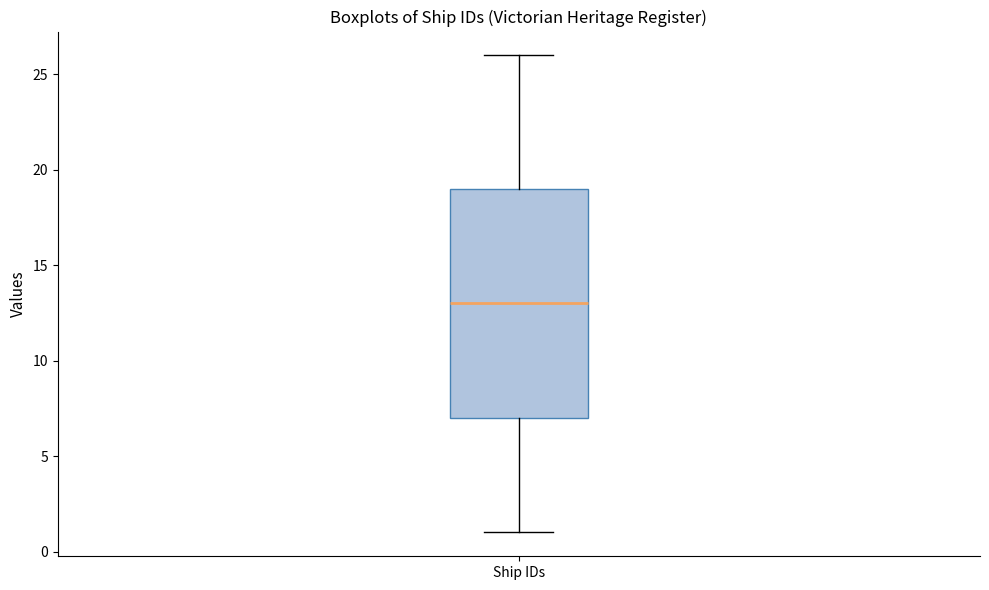

Transcribe this box plot: give where the median line is, the range the box spans, and where the two whiskers end, as read against the y-axis. The values are not printed on the chart, so give them approximately, as read against the axis.

median 13, box 7 to 19, whiskers 1 to 26